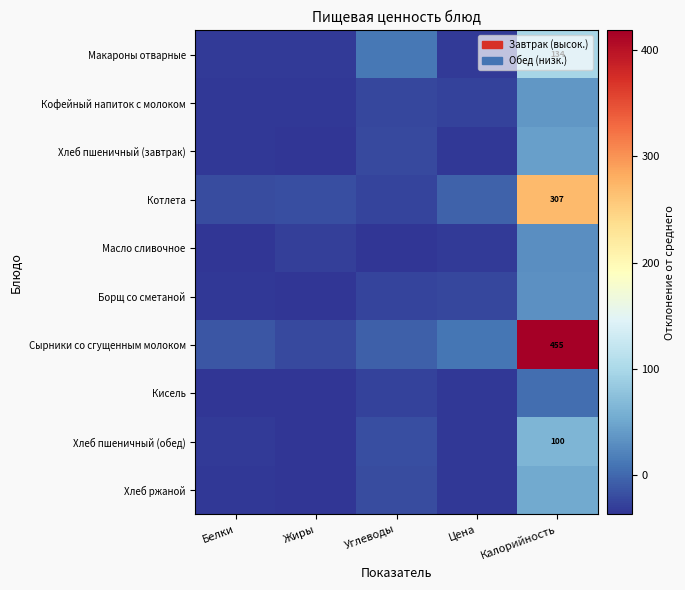

Which series has the largest range (max minus min)?

Сырники со сгущенным молоком